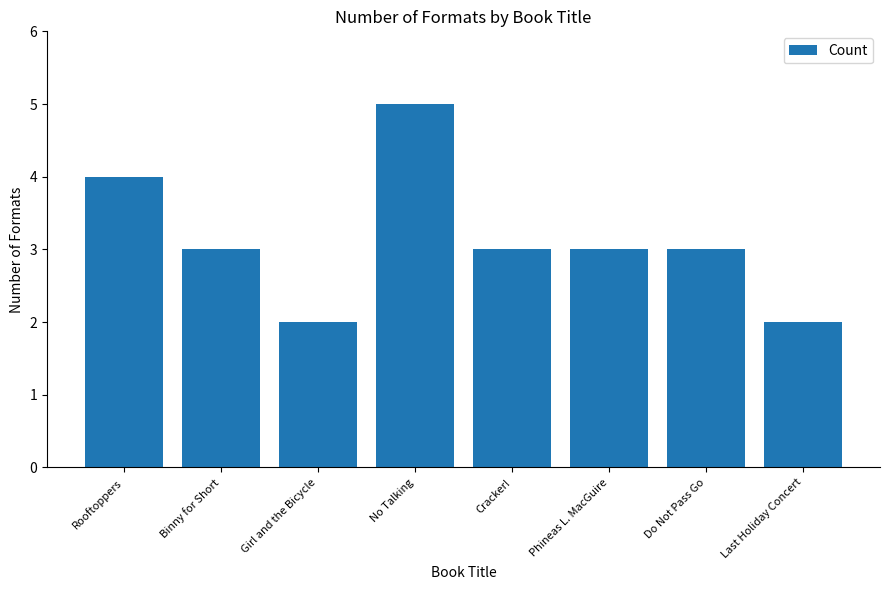

Does the chart contain any negative values?

No